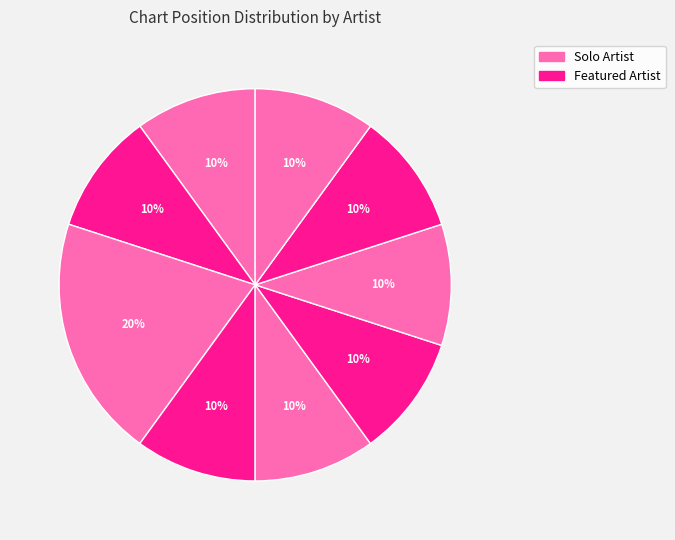

Count the number of slices in the pie.

9